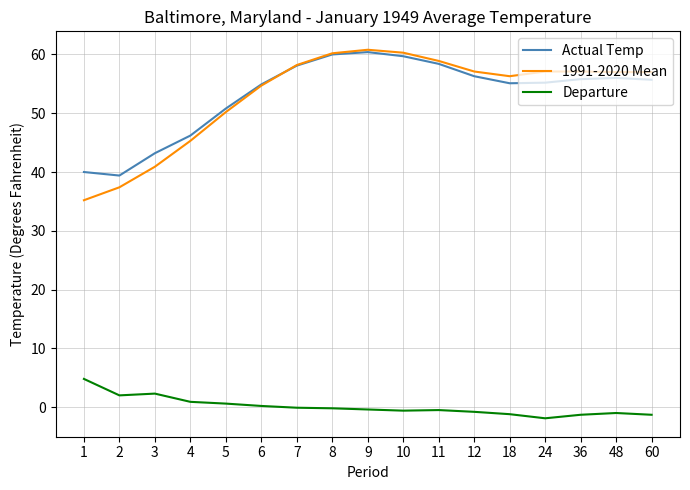

How many lines are shown in the chart?

3